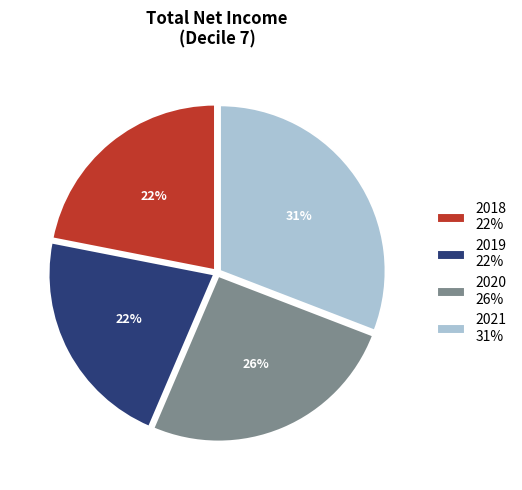

To the nearest percent, what is the difference between the 2019 and 2021 slice percentages?

9%